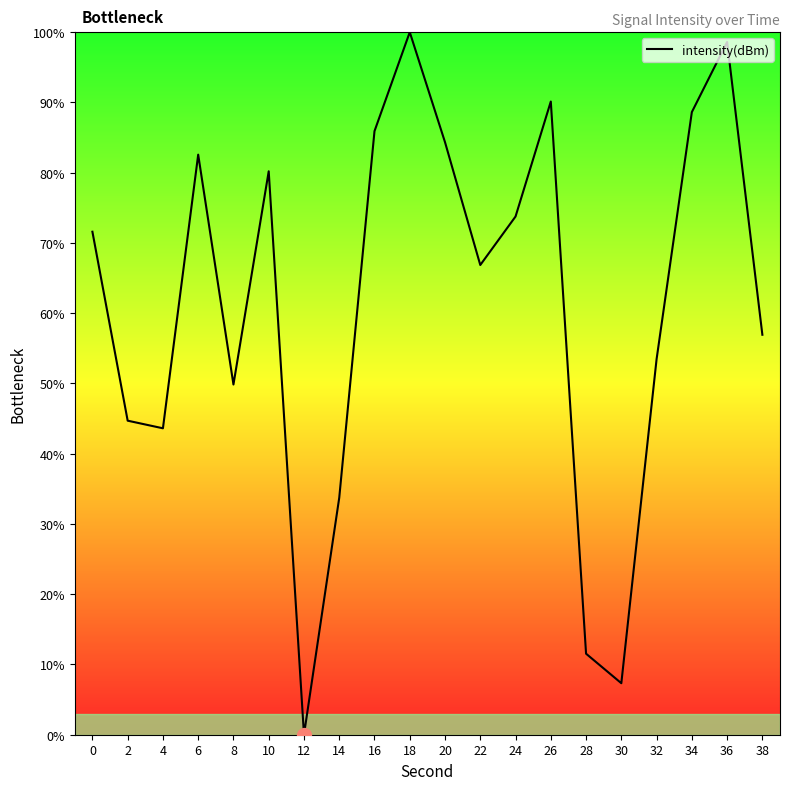

Where is the first local maximum?

6